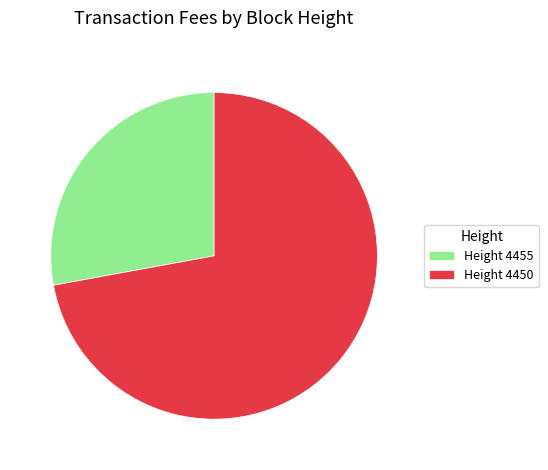

What is the ratio of the value at Height 4450 to the value at Height 4455?

2.6